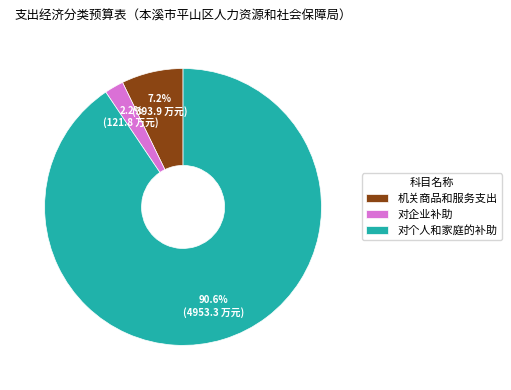

Which category accounts for the majority?

对个人和家庭的补助